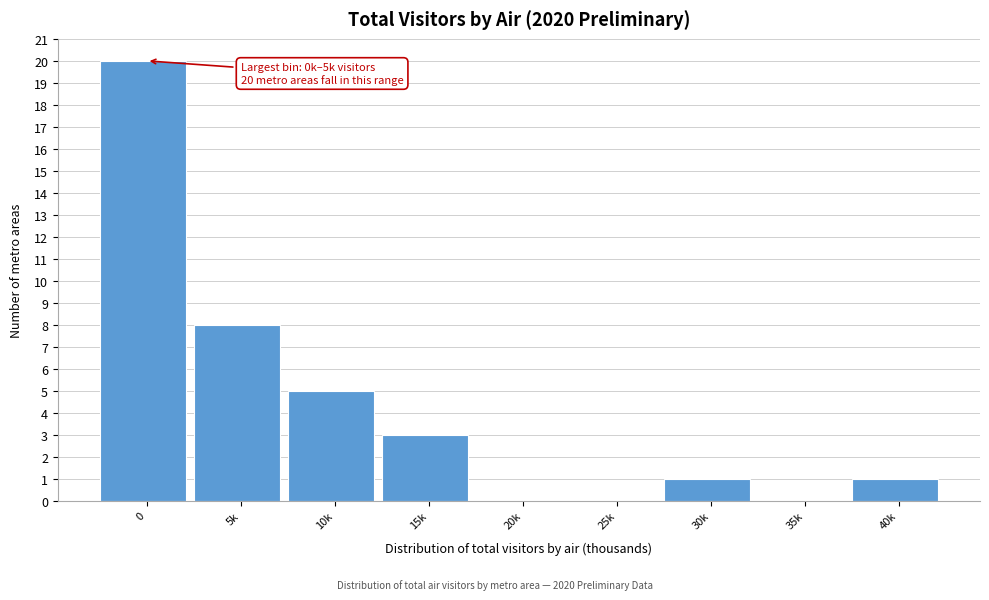

Reading right to left, extract all data points from this chart.

40k=1	35k=0	30k=1	25k=0	20k=0	15k=3	10k=5	5k=8	0=20